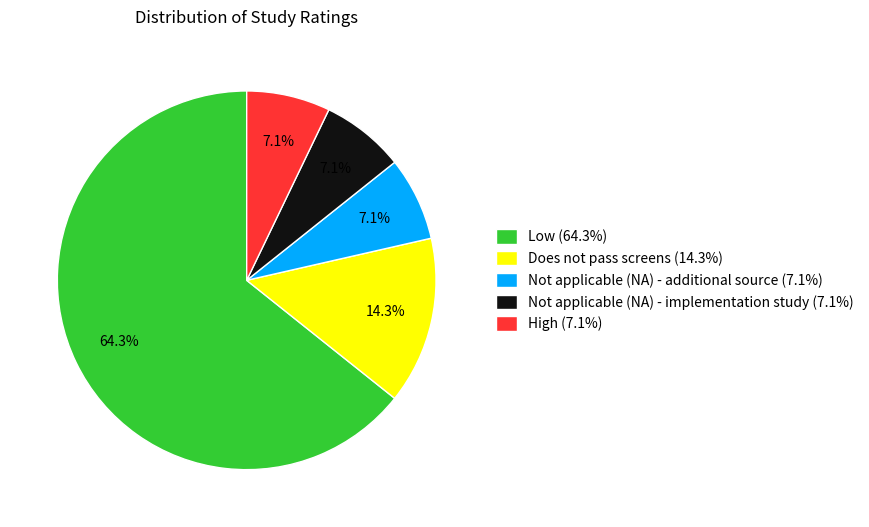

To the nearest percent, what is the difference between the largest and smallest slice percentages?

57%